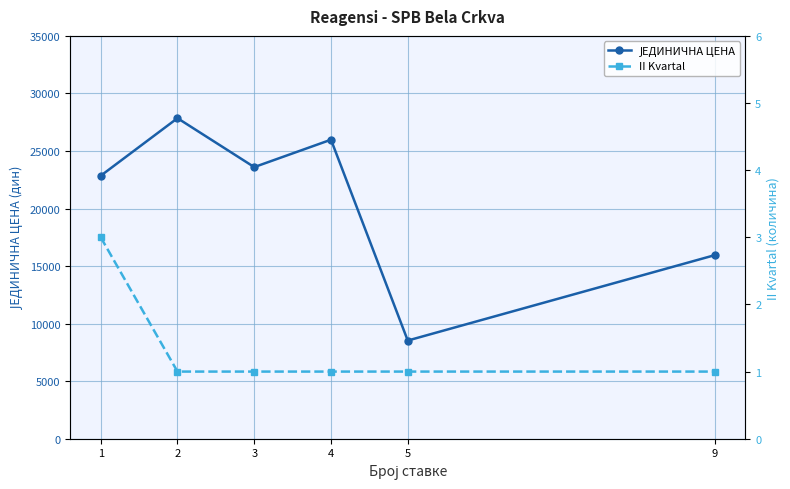

True or false: II Kvartal has more than 1 points higher than both neighbors.

False